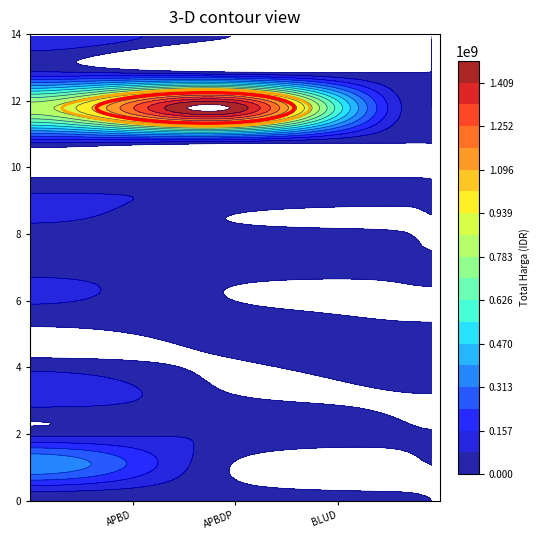

Where is BLUD nearest to the value 29967500?

1